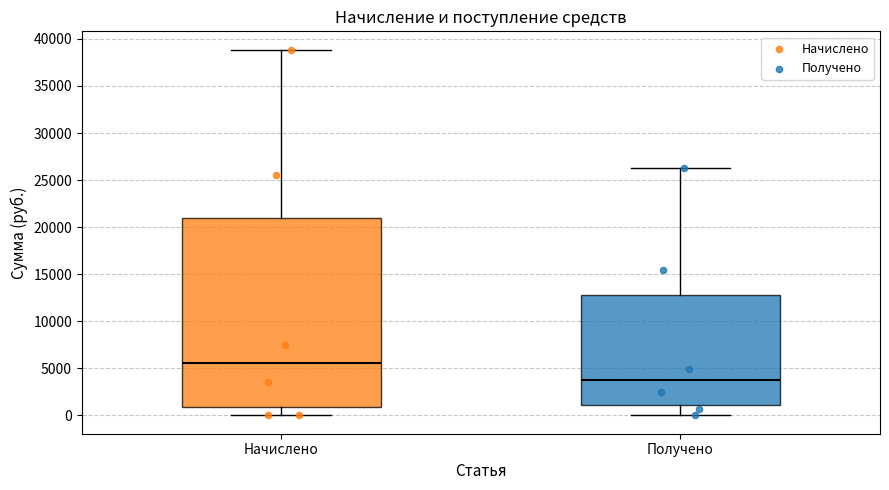

Comparing the boxes themselves (not the whiskers), which one is the tallest?

Начислено